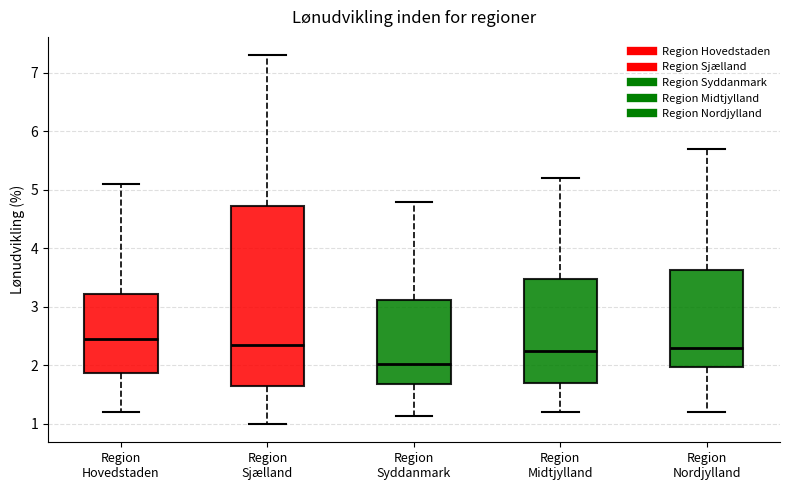

Reading left to right, read every box against the y-axis: the position of its median line, the range the box covers, and the ends of its whiskers. The values are not printed on the chart, so give them approximately, as read against the axis.

Region Hovedstaden: median 2.5, box 1.9 to 3.2, whiskers 1.2 to 5.1
Region Sjælland: median 2.4, box 1.7 to 4.7, whiskers 1.0 to 7.3
Region Syddanmark: median 2.0, box 1.7 to 3.1, whiskers 1.1 to 4.8
Region Midtjylland: median 2.3, box 1.7 to 3.5, whiskers 1.2 to 5.2
Region Nordjylland: median 2.3, box 2.0 to 3.6, whiskers 1.2 to 5.7